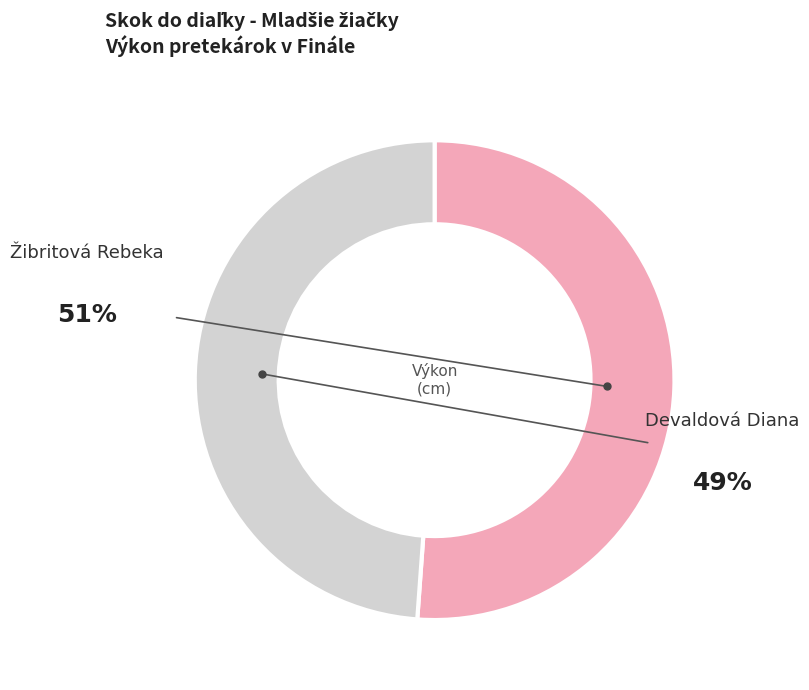

To the nearest percent, what is the difference between the largest and smallest slice percentages?

2%